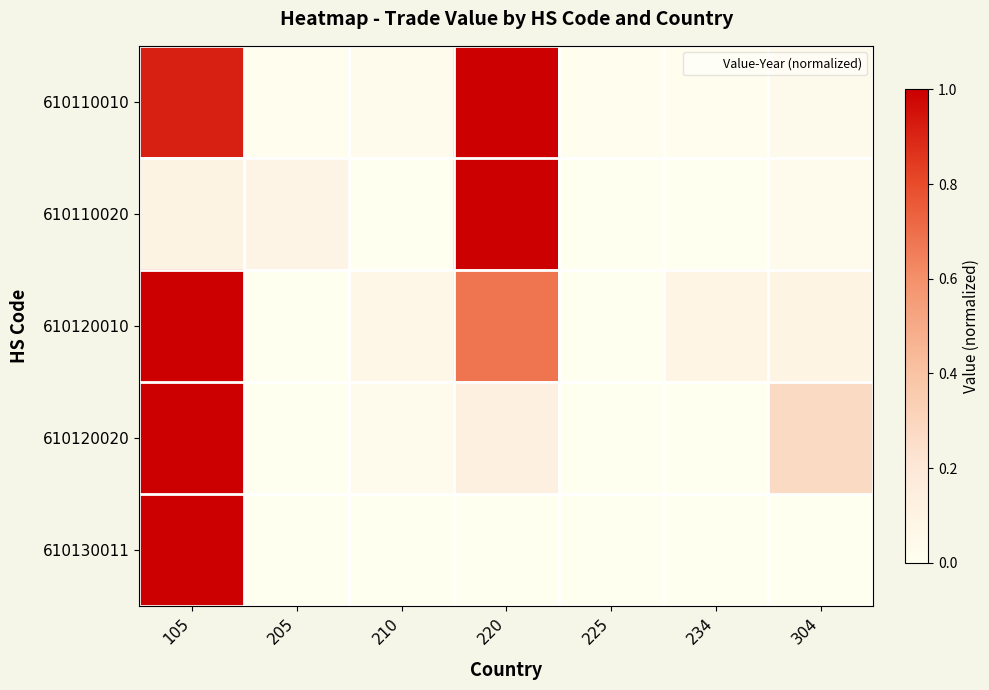

Which series has the largest total across all categories?

610110010